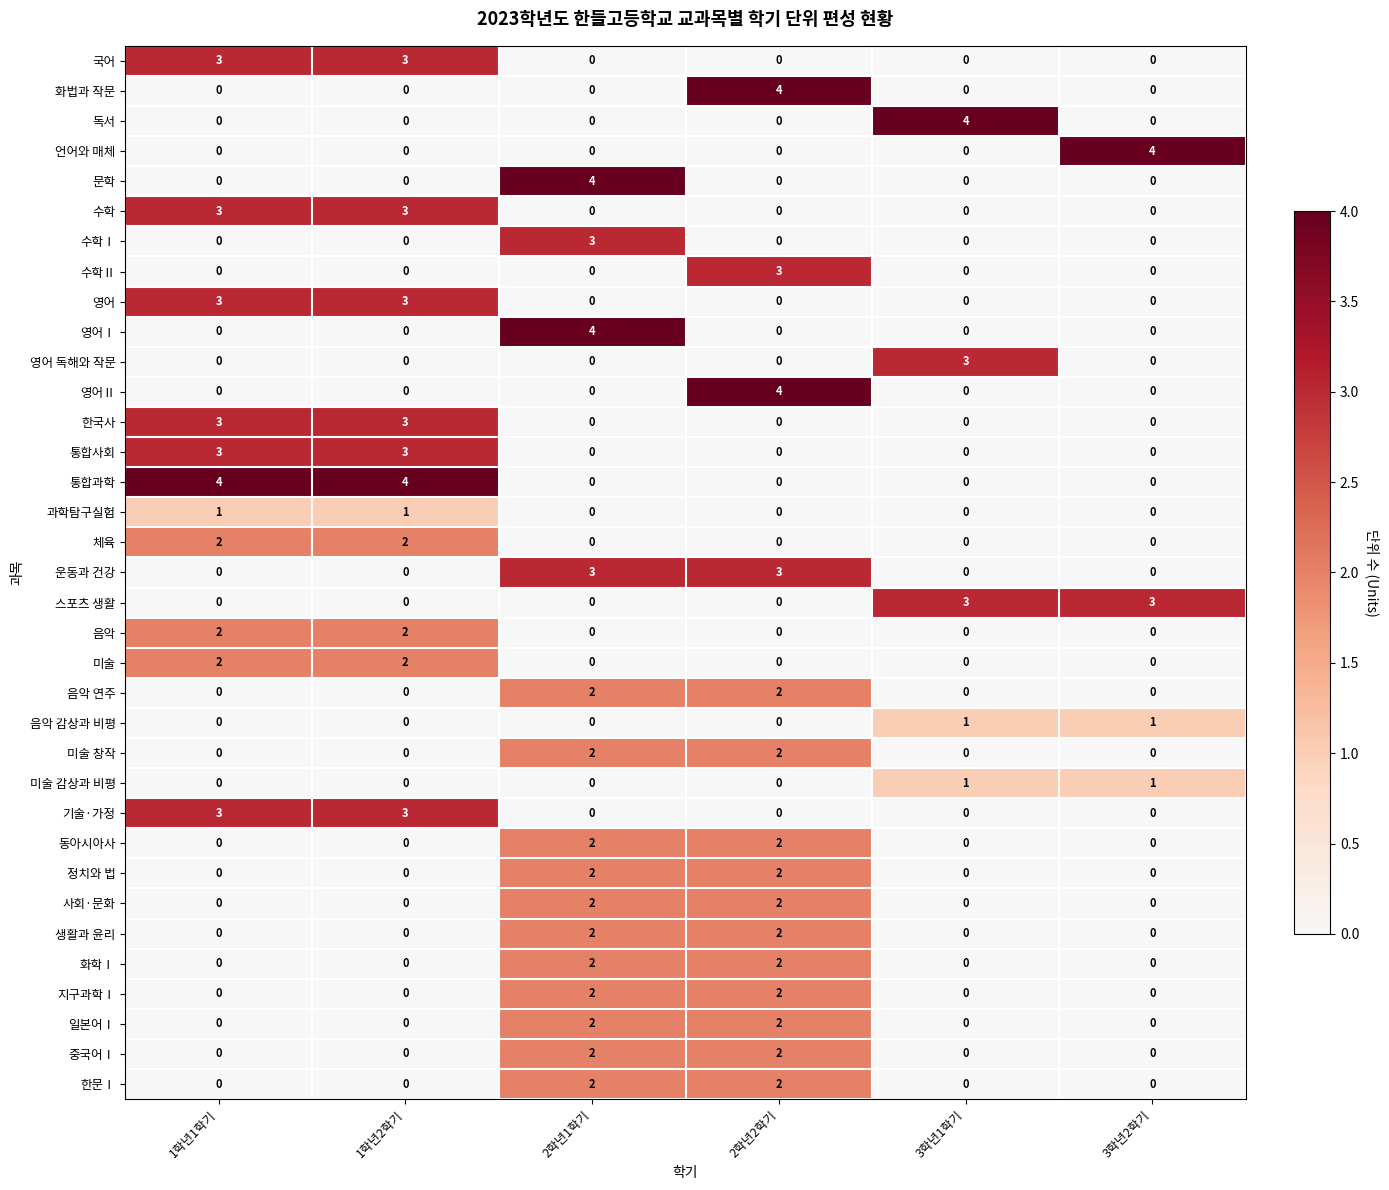

The value of 운동과 건강 at 2학년1학기 is 1. True or false?

False